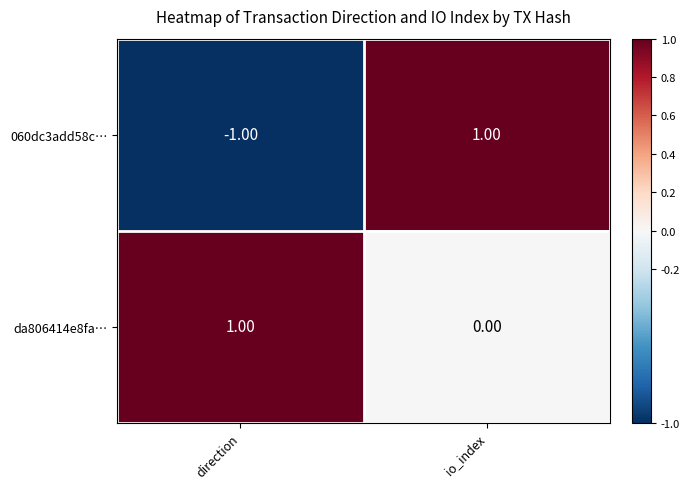

At how many categories does at least one series exceed 0?

2